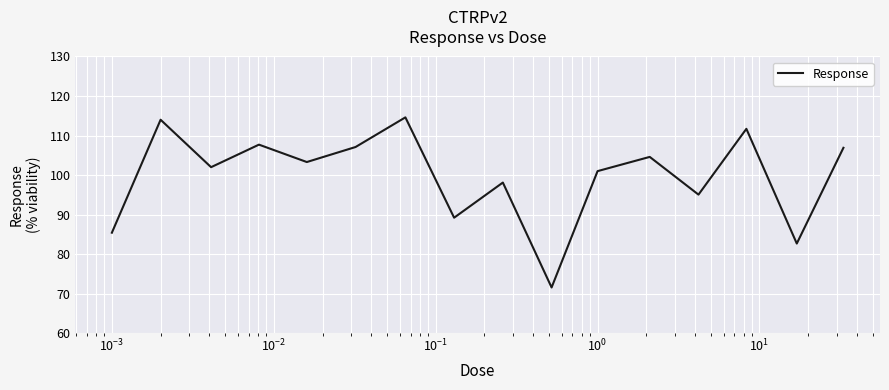

What is the difference between the maximum and minimum values?

43.0